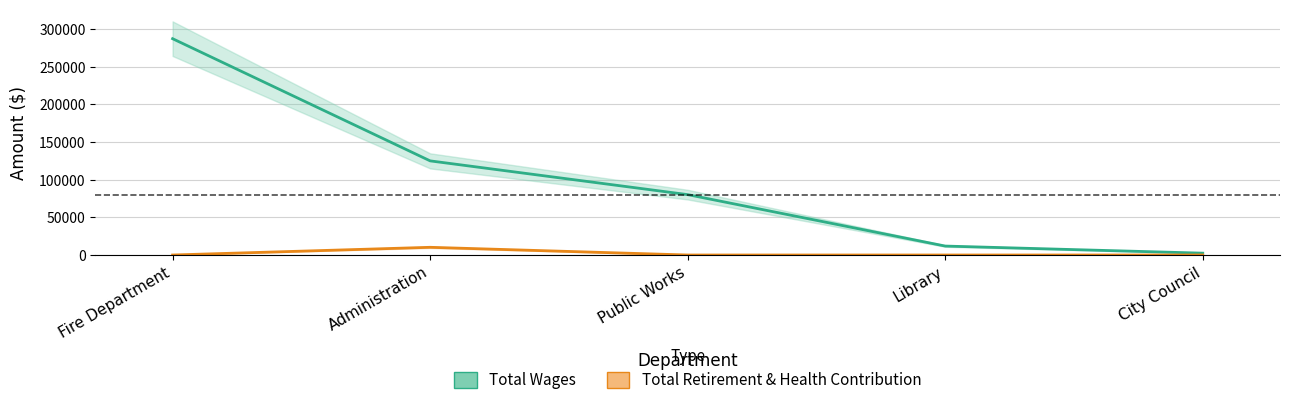

At which category is the sum across all series the highest?

Fire Department